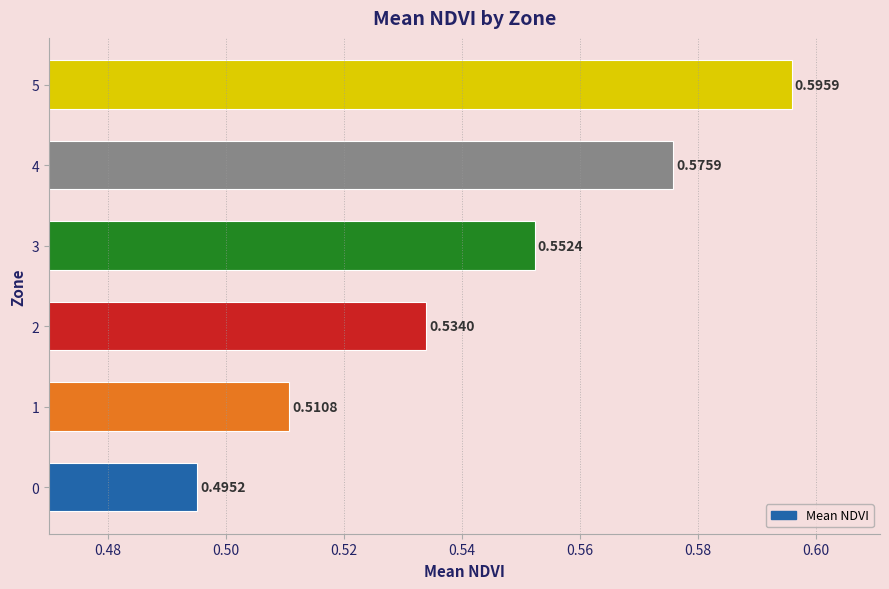

How many bars are there in total?

6